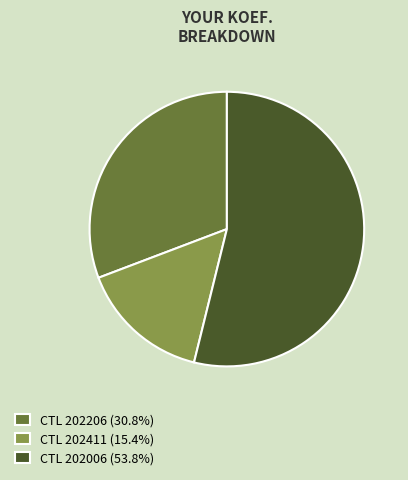

How many segments does this pie chart have?

3